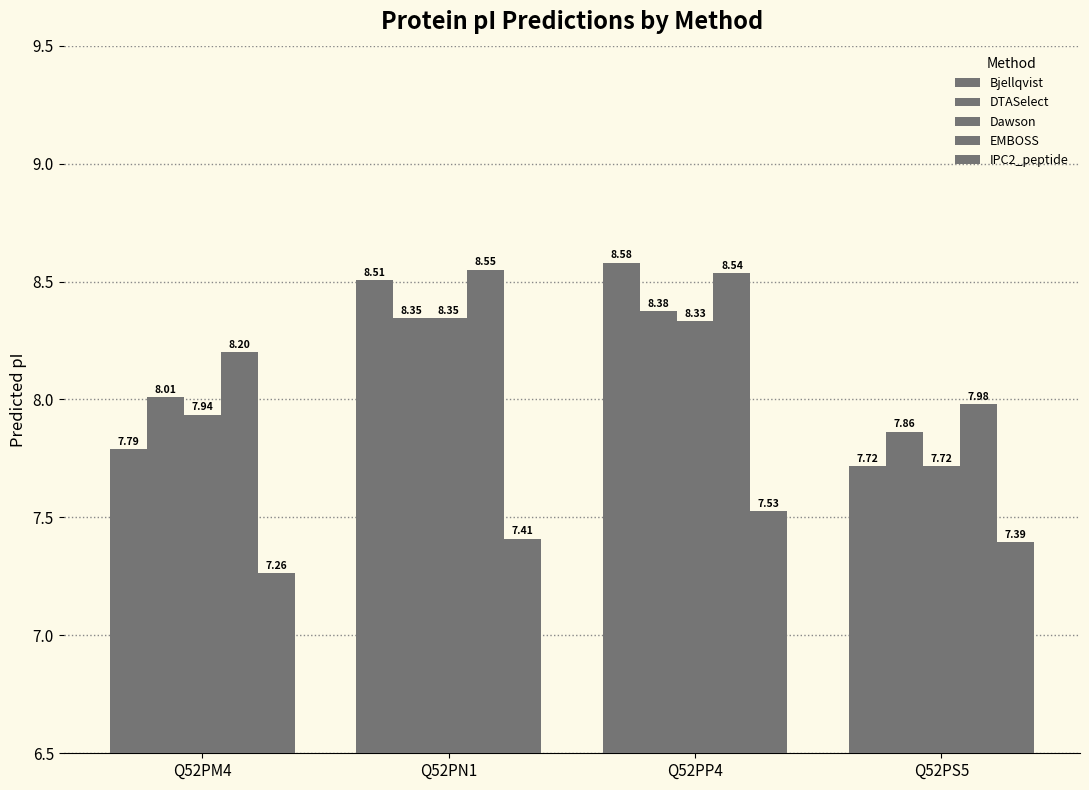

How many bars are there in each group?

5